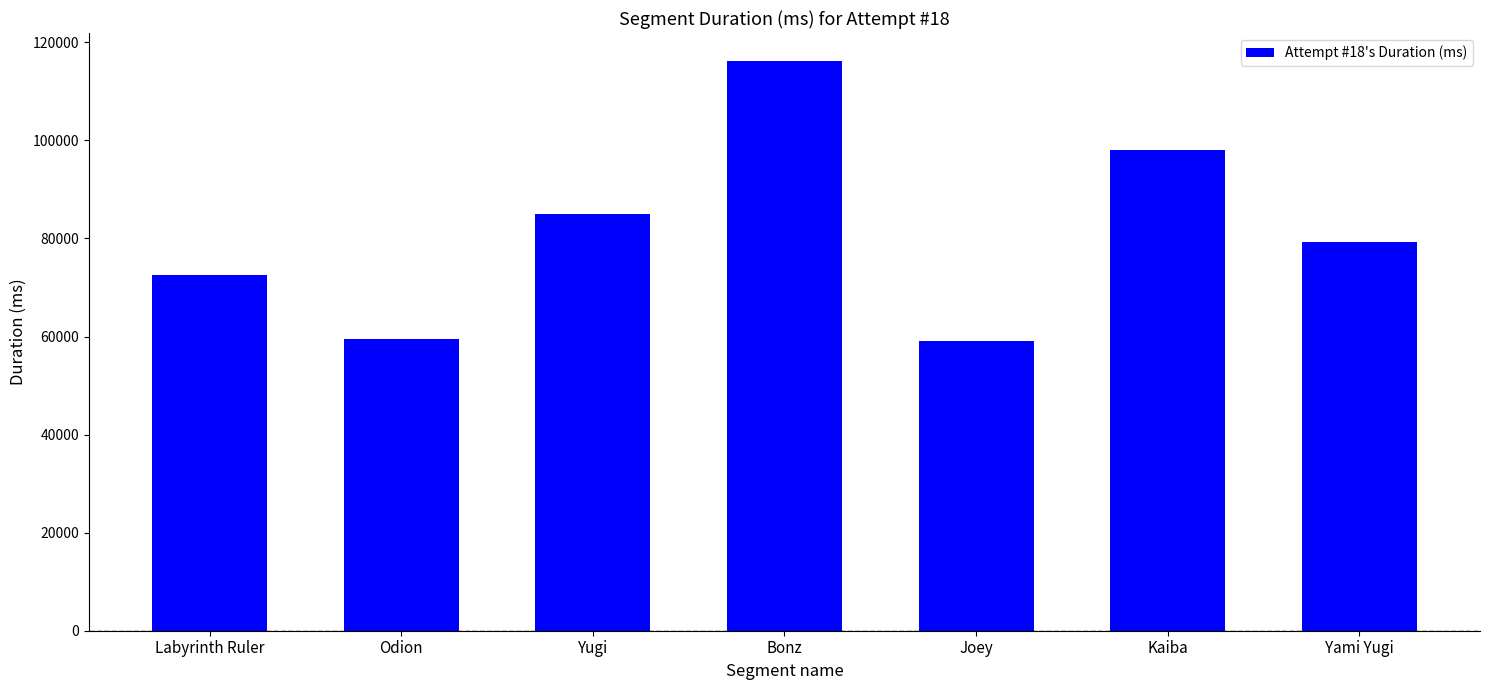

The value at Yugi is 85032. True or false?

True